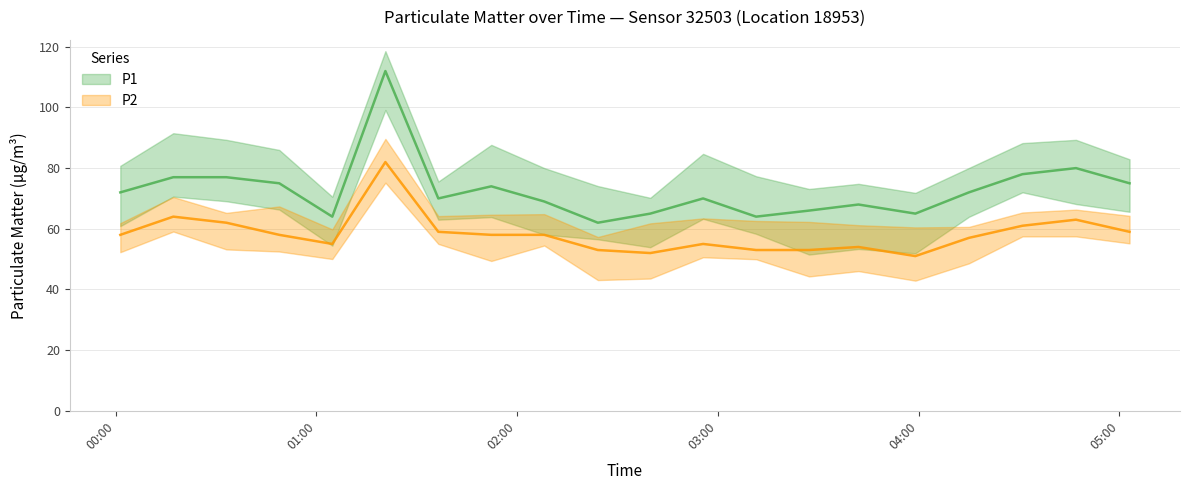

What is the spread (max minus min) of values at 02:24?

9